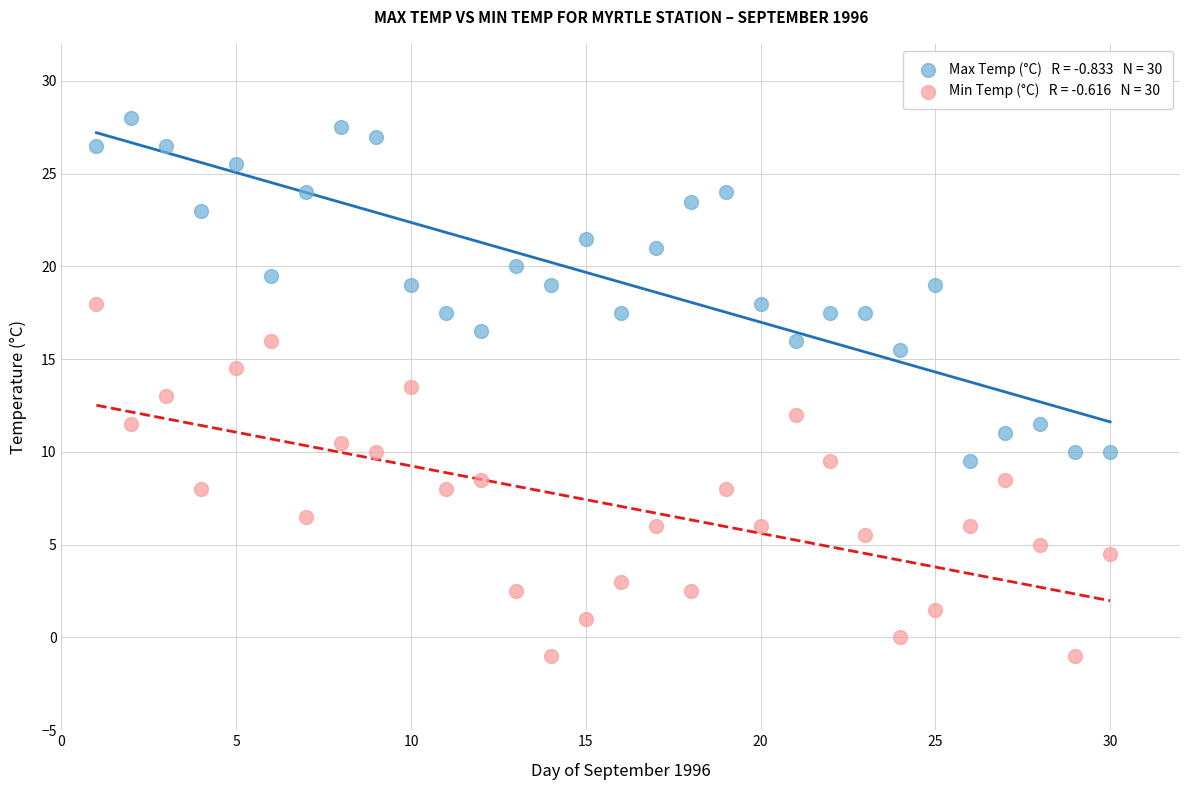

Across all data points, what is the range of Y values (max minus min)?

29.0